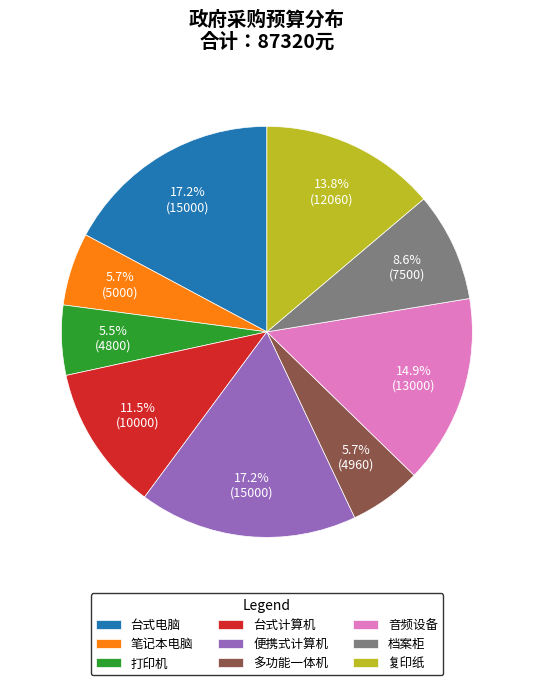

What is the ratio of the value at 打印机 to the value at 便携式计算机?

0.3